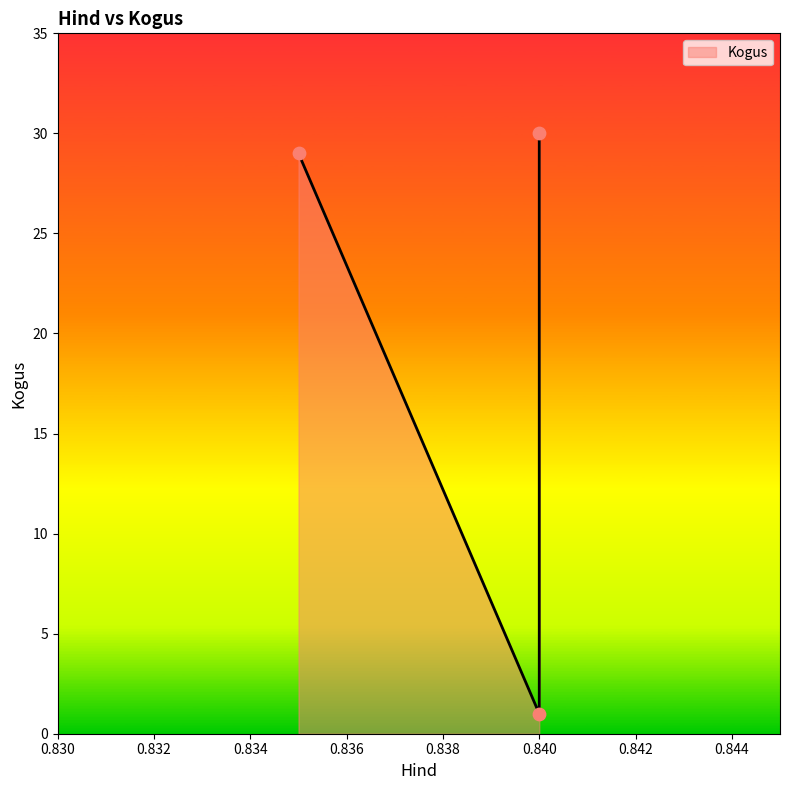

Which has a higher value, 0.84 or 0.835?

0.835